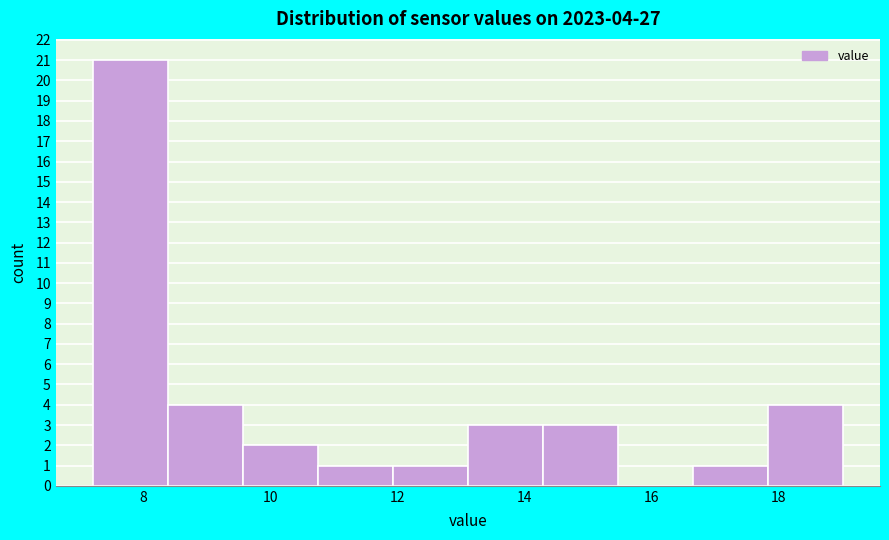

Which range on the x-axis has the tallest bar?

7.2 to 8.4